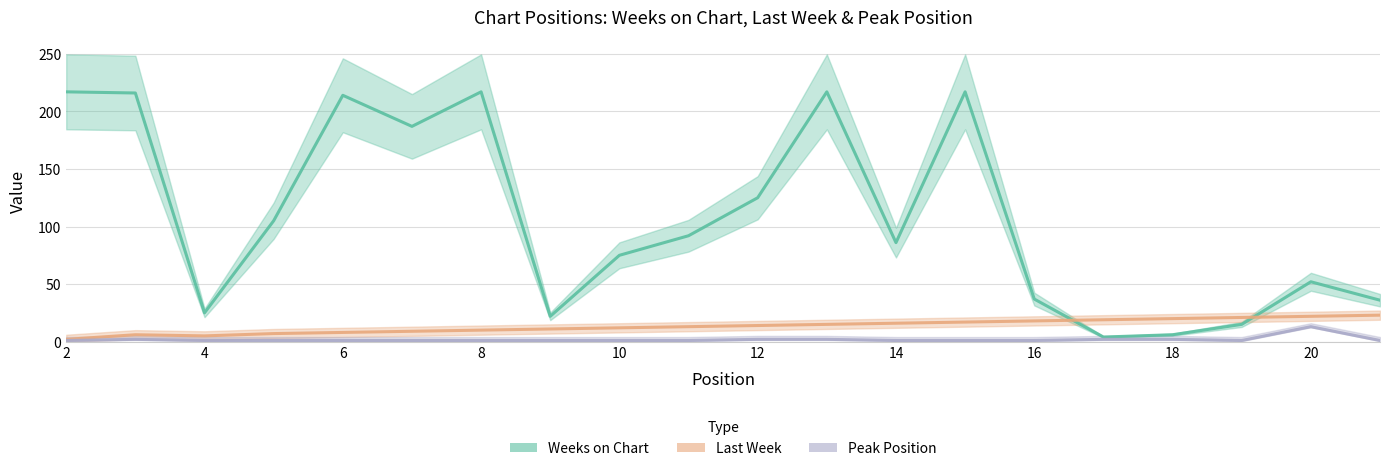

True or false: Last Week has a value of 4 at 13.

False